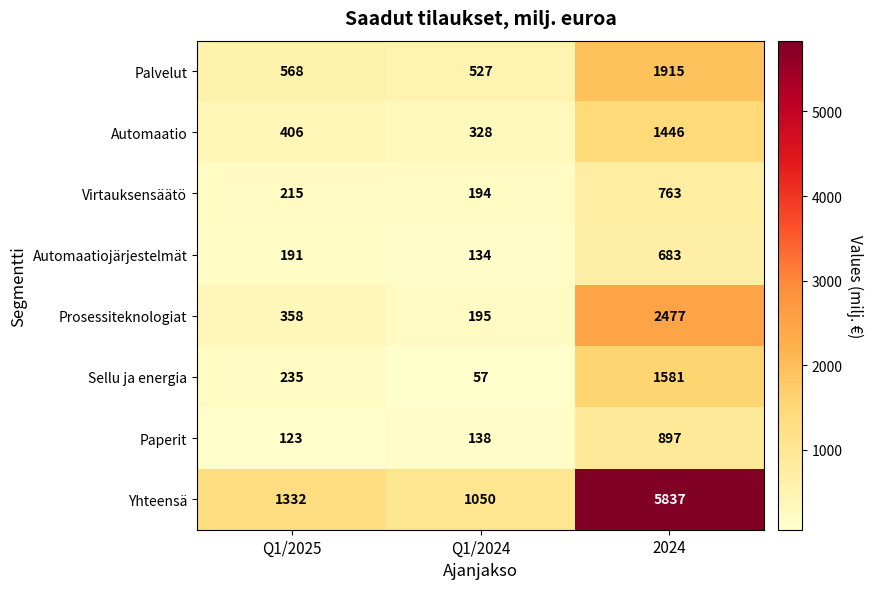

At Q1/2024, list the series in order from largest to smallest.

Yhteensä, Palvelut, Automaatio, Prosessiteknologiat, Virtauksensäätö, Paperit, Automaatiojärjestelmät, Sellu ja energia